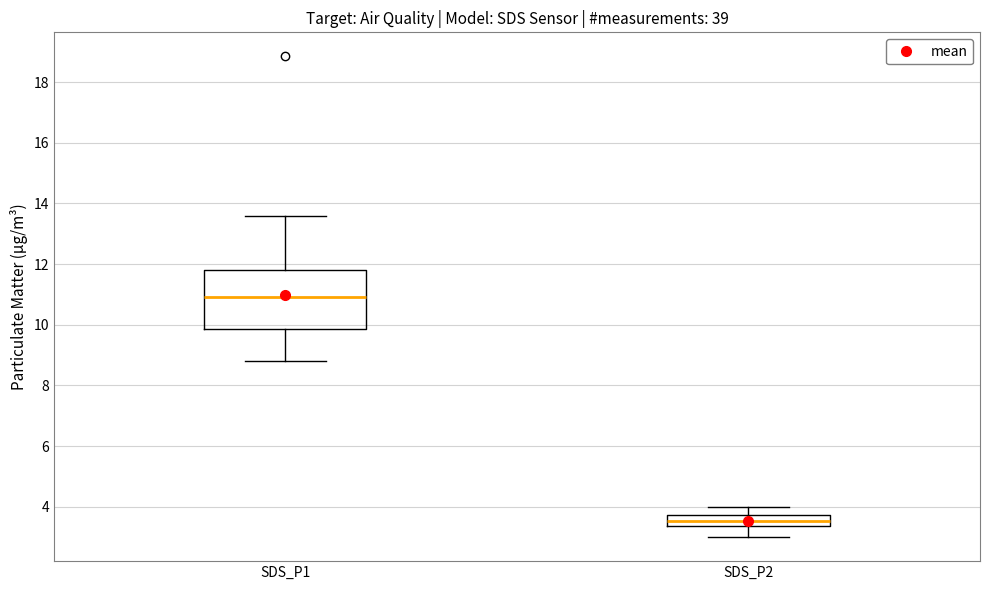

Reading left to right, read every box against the y-axis: the position of its median line, the range the box covers, and the ends of its whiskers. The values are not printed on the chart, so give them approximately, as read against the axis.

SDS_P1: median 11.0, box 9.8 to 11.8, whiskers 8.8 to 13.6
SDS_P2: median 3.6, box 3.4 to 3.8, whiskers 3.0 to 4.0